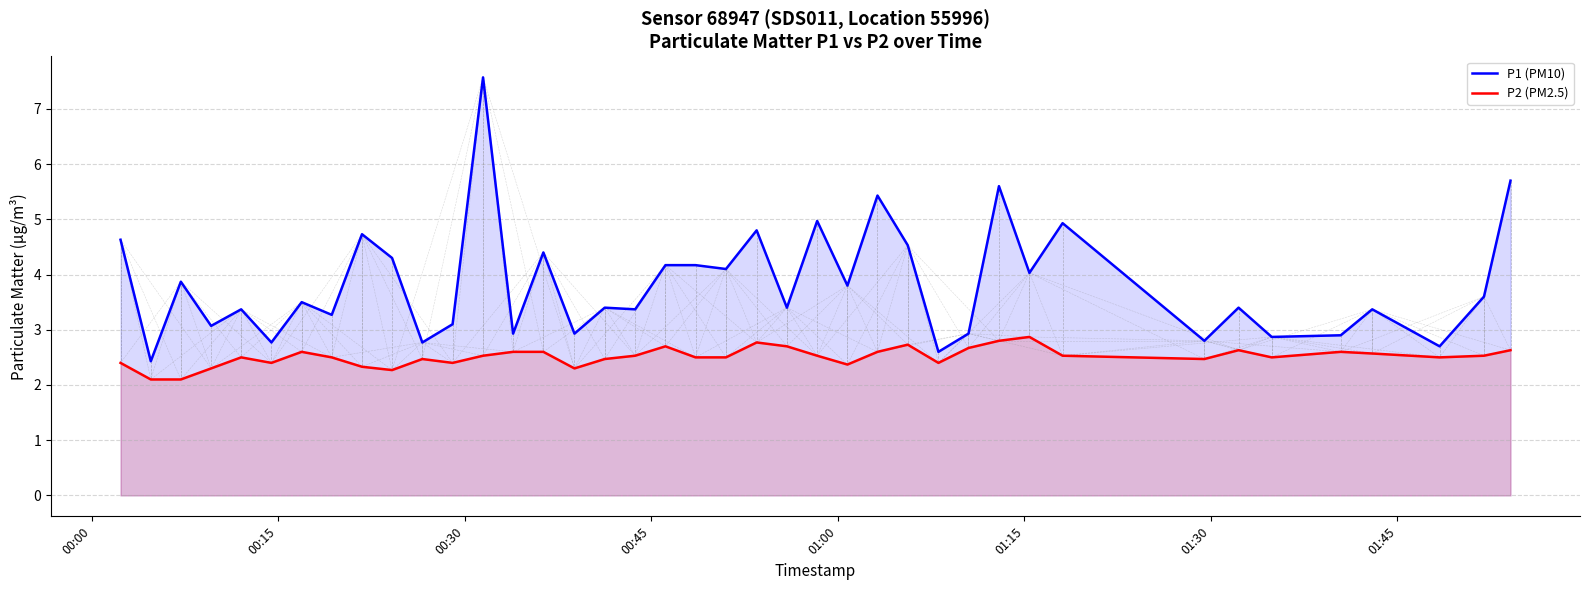

What is the maximum value shown in the chart?

7.6